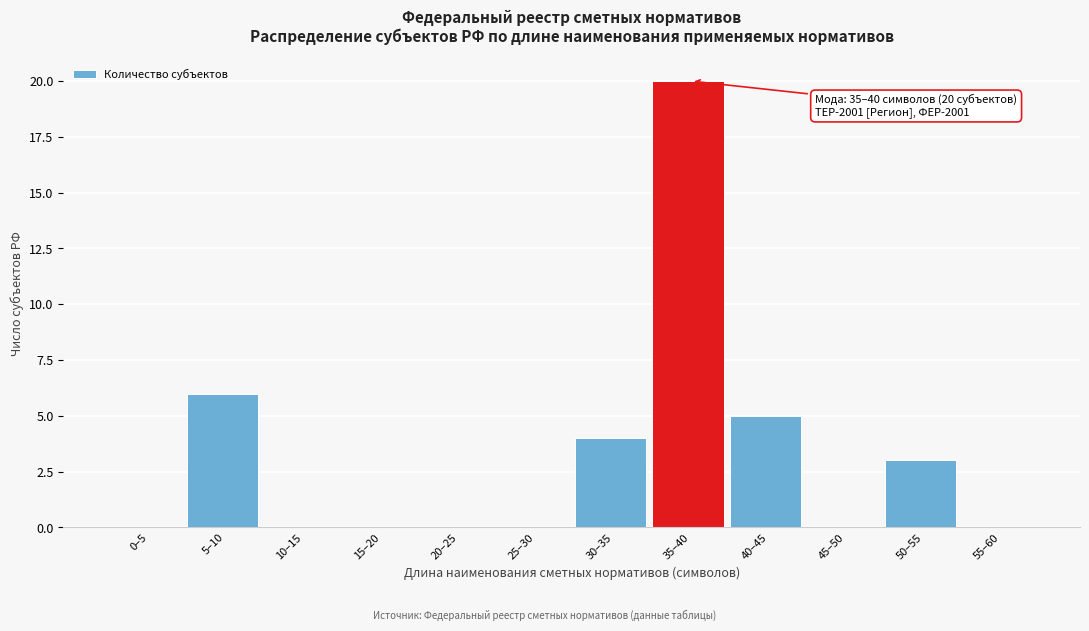

Where is the data nearest to the value 10?

5–10